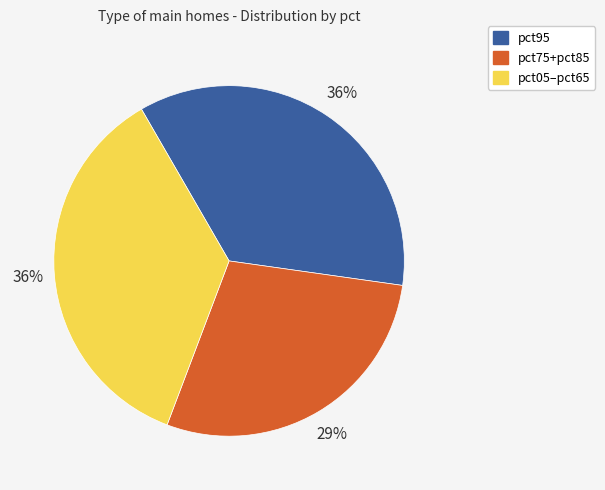

Is there a majority slice in this chart?

No